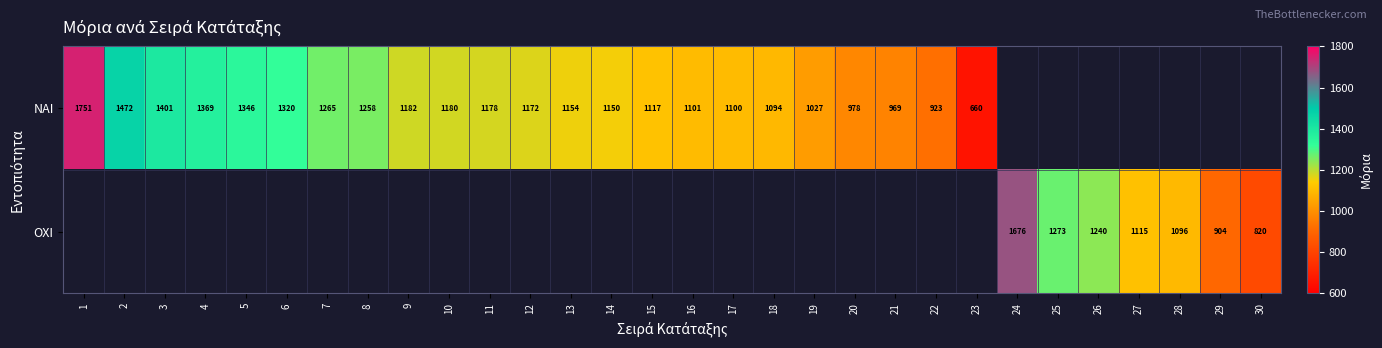

What is the difference between the ΝΑΙ values at 4 and 20?

391.0